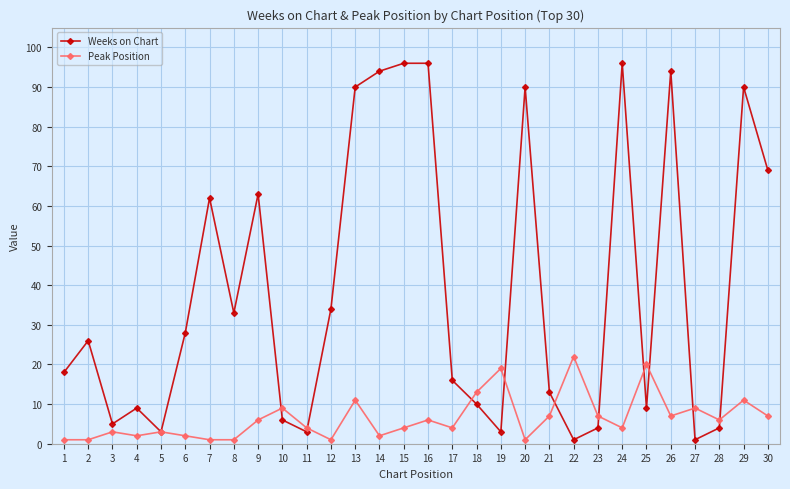

What is the difference between the second highest and second lowest values in the Weeks on Chart series?

95